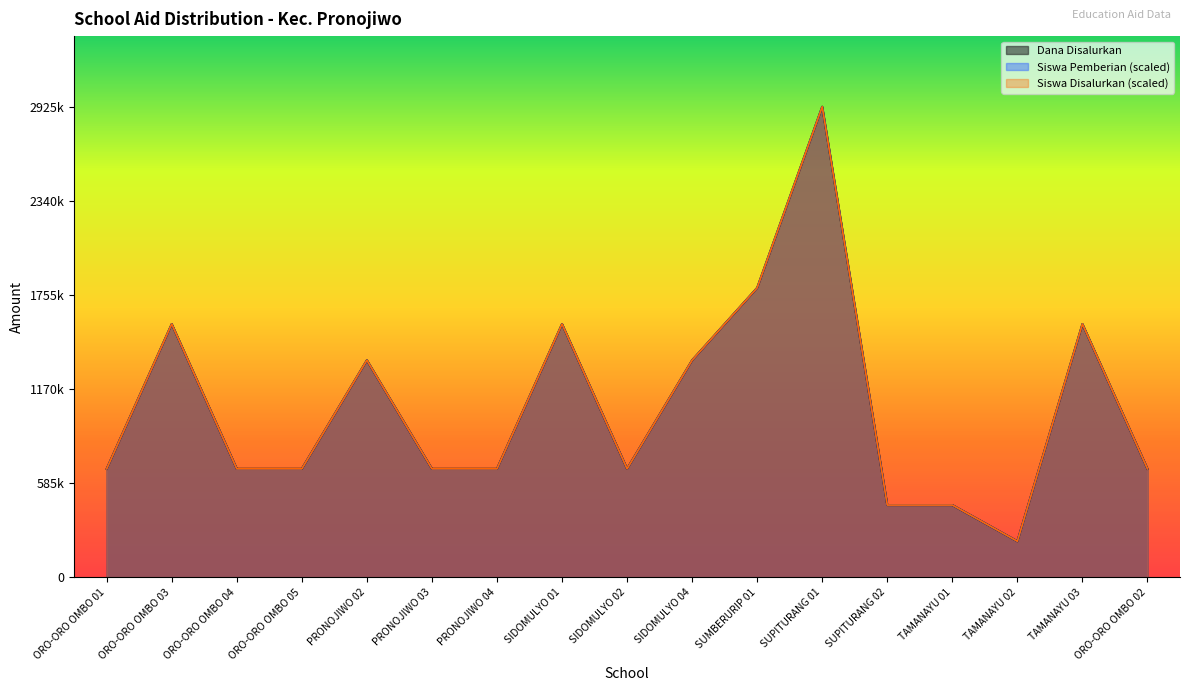

The Siswa Pemberian series shows 675000 at ORO-ORO OMBO 01. True or false?

True